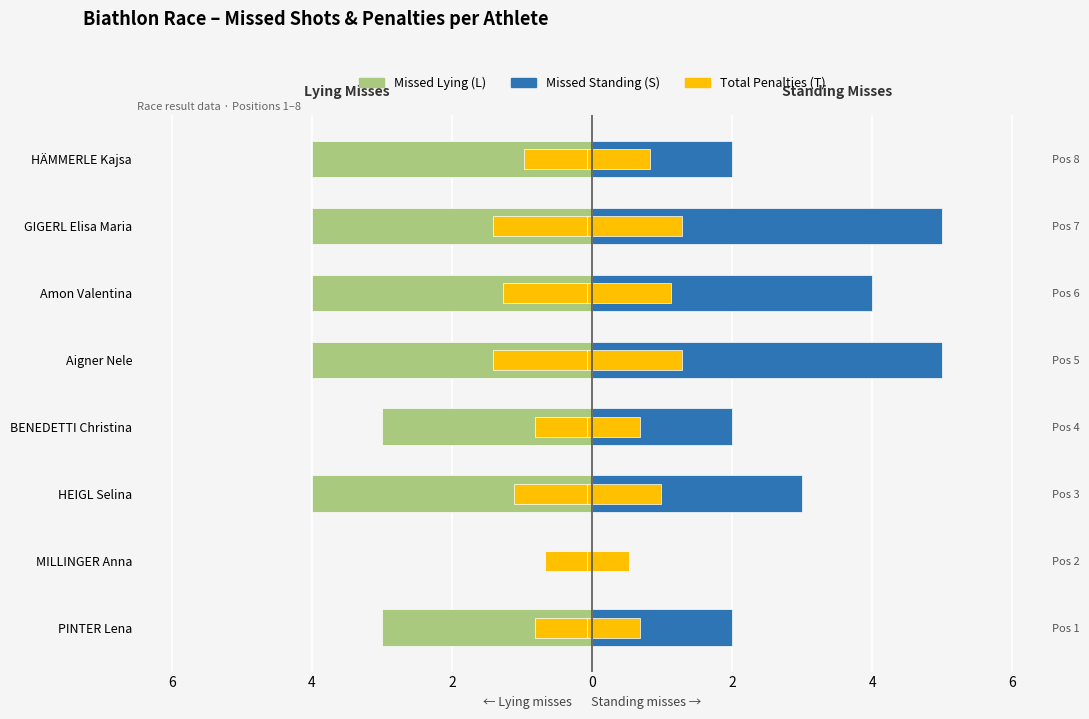

Reading left to right, extract all data points from this chart.

Missed Lying (L): -3.0	0.0	-4.0	-3.0	-4.0	-4.0	-4.0	-4.0
Missed Standing (S): 2.0	0.0	3.0	2.0	5.0	4.0	5.0	2.0
Total Penalties (T): -0.8	-0.6	-1.1	-0.8	-1.3	-1.2	-1.3	-0.9